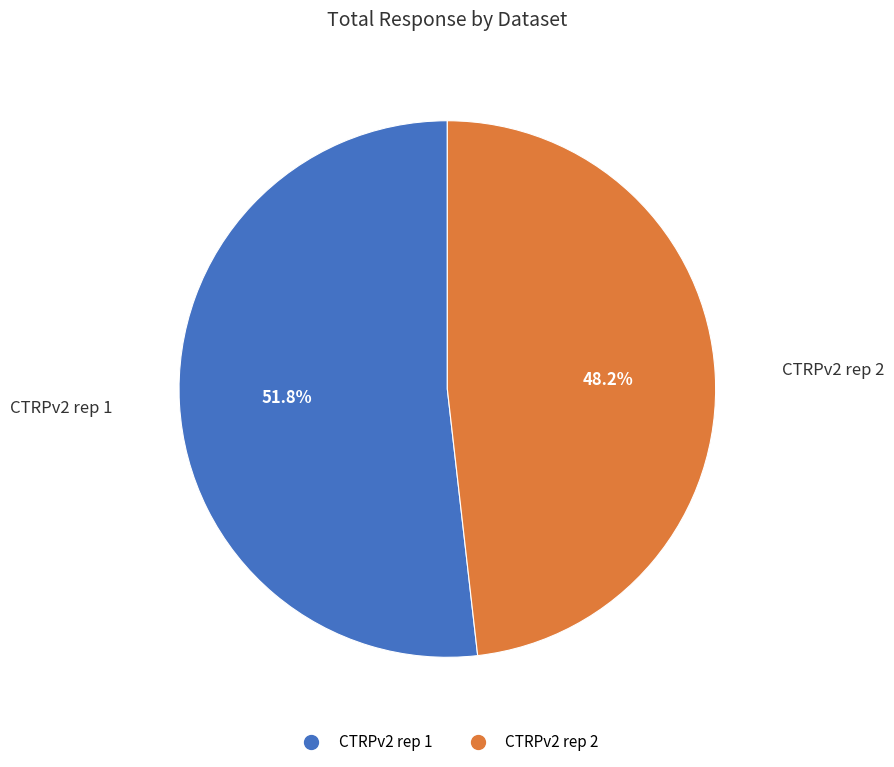

Between CTRPv2 rep 1 and CTRPv2 rep 2, which is larger?

CTRPv2 rep 1